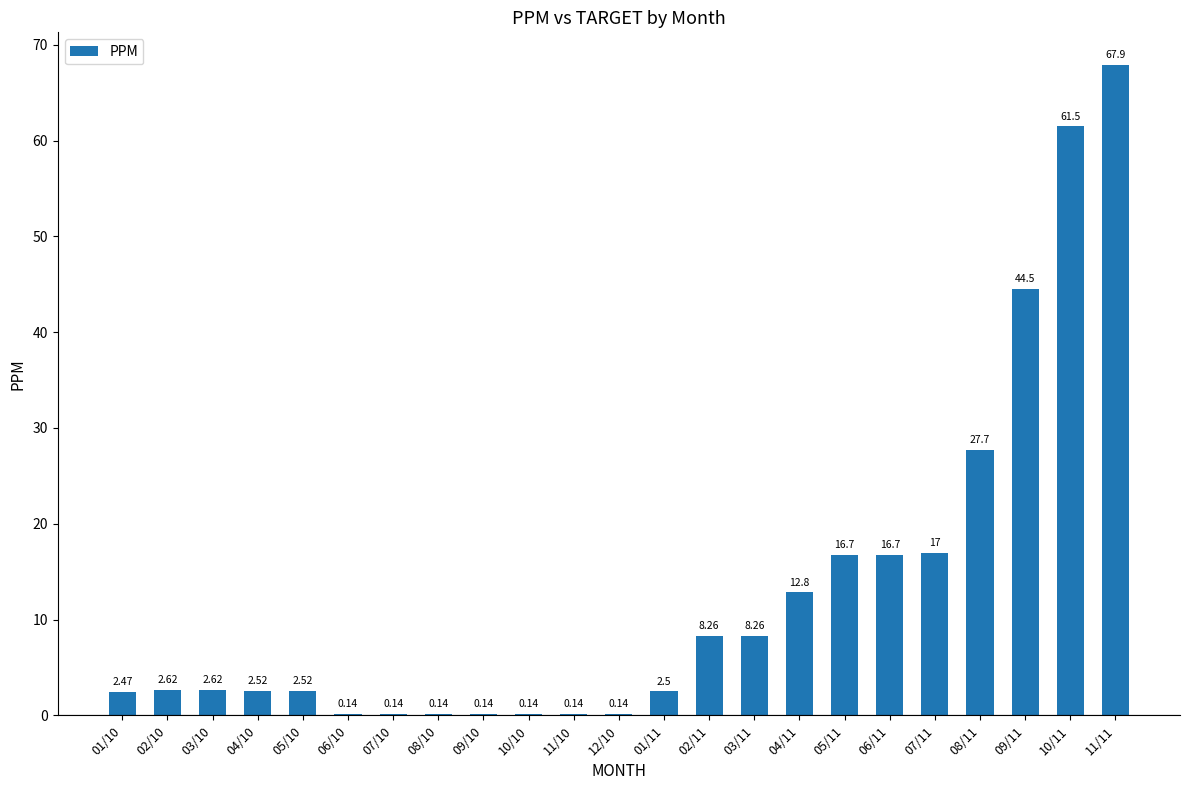

What is the change in value from 10/10 to 01/11?

+2.4